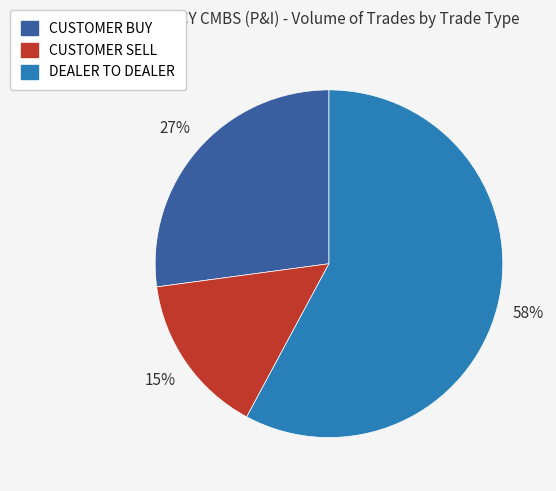

Is the sum of CUSTOMER SELL and DEALER TO DEALER greater than half?

Yes